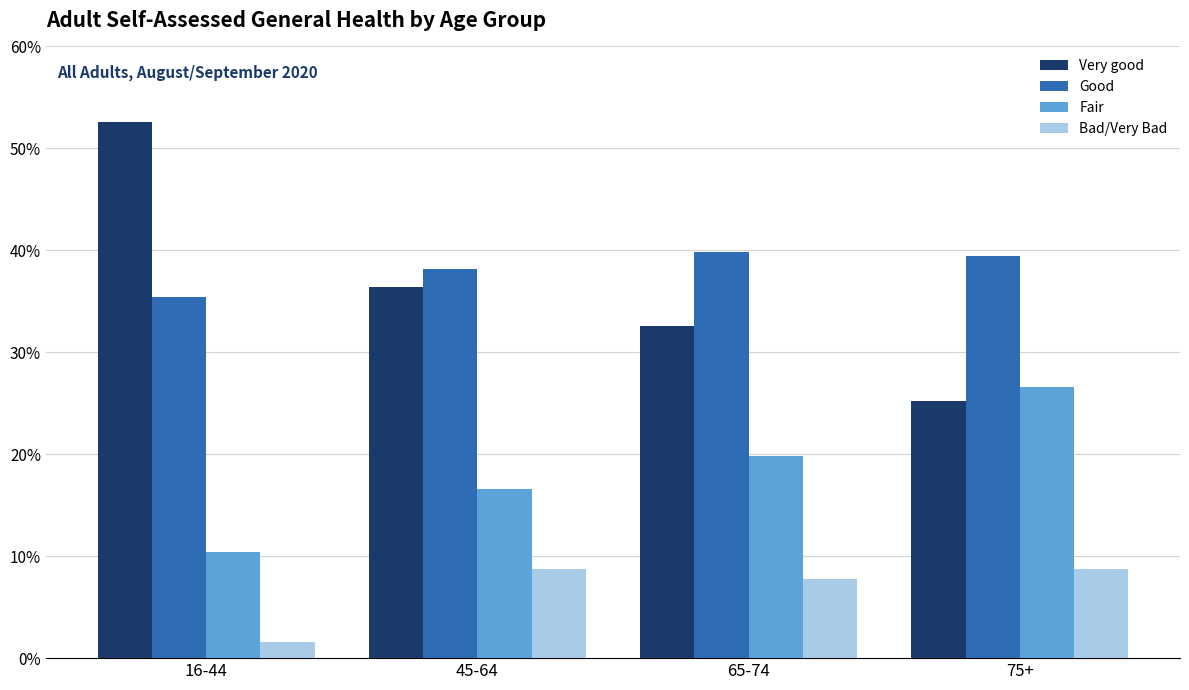

How many groups of bars are there?

4